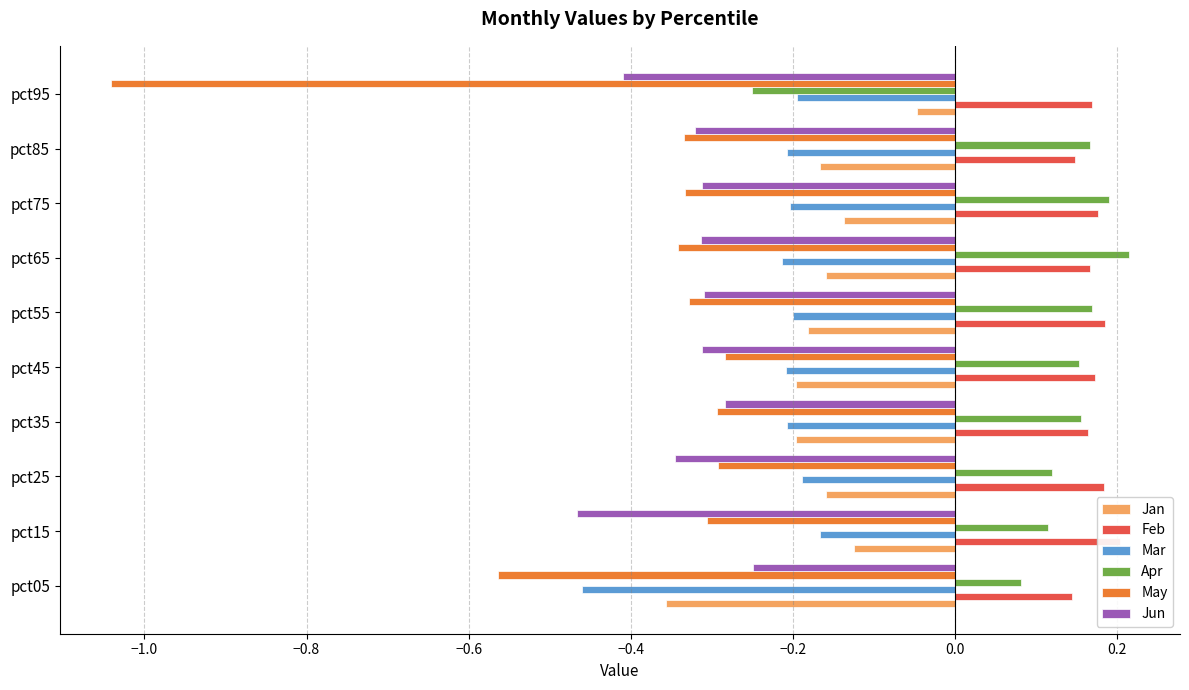

What are all the series names shown in the legend?

Jan, Feb, Mar, Apr, May, Jun